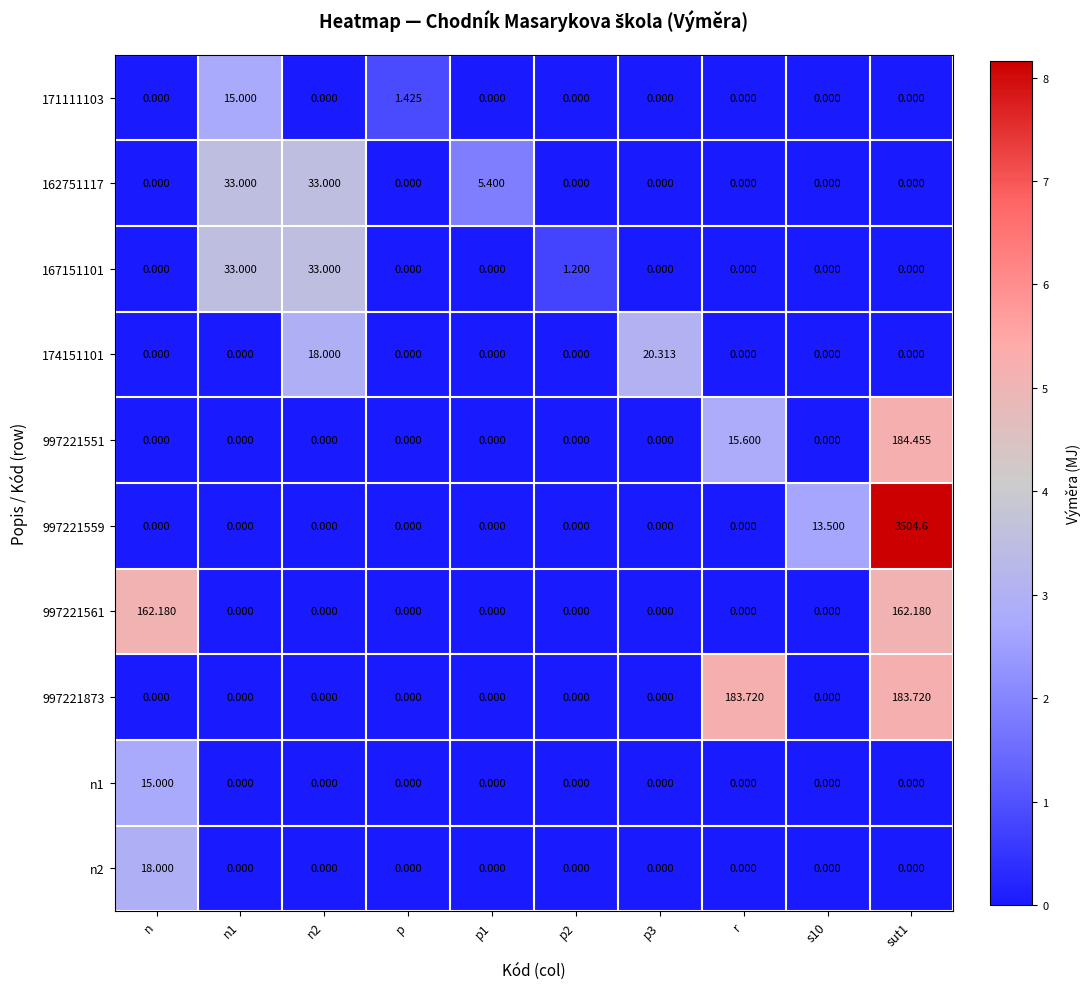

Reading left to right, list all the values displayed in this chart.

171111103: n=0.0	n1=15.0	n2=0.0	p=1.4	p1=0.0	p2=0.0	p3=0.0	r=0.0	s10=0.0	sut1=0.0
162751117: n=0.0	n1=33.0	n2=33.0	p=0.0	p1=5.4	p2=0.0	p3=0.0	r=0.0	s10=0.0	sut1=0.0
167151101: n=0.0	n1=33.0	n2=33.0	p=0.0	p1=0.0	p2=1.2	p3=0.0	r=0.0	s10=0.0	sut1=0.0
174151101: n=0.0	n1=0.0	n2=18.0	p=0.0	p1=0.0	p2=0.0	p3=20.3	r=0.0	s10=0.0	sut1=0.0
997221551: n=0.0	n1=0.0	n2=0.0	p=0.0	p1=0.0	p2=0.0	p3=0.0	r=15.6	s10=0.0	sut1=184.5
997221559: n=0.0	n1=0.0	n2=0.0	p=0.0	p1=0.0	p2=0.0	p3=0.0	r=0.0	s10=13.5	sut1=3504.6
997221561: n=162.2	n1=0.0	n2=0.0	p=0.0	p1=0.0	p2=0.0	p3=0.0	r=0.0	s10=0.0	sut1=162.2
997221873: n=0.0	n1=0.0	n2=0.0	p=0.0	p1=0.0	p2=0.0	p3=0.0	r=183.7	s10=0.0	sut1=183.7
n1: n=15.0	n1=0.0	n2=0.0	p=0.0	p1=0.0	p2=0.0	p3=0.0	r=0.0	s10=0.0	sut1=0.0
n2: n=18.0	n1=0.0	n2=0.0	p=0.0	p1=0.0	p2=0.0	p3=0.0	r=0.0	s10=0.0	sut1=0.0